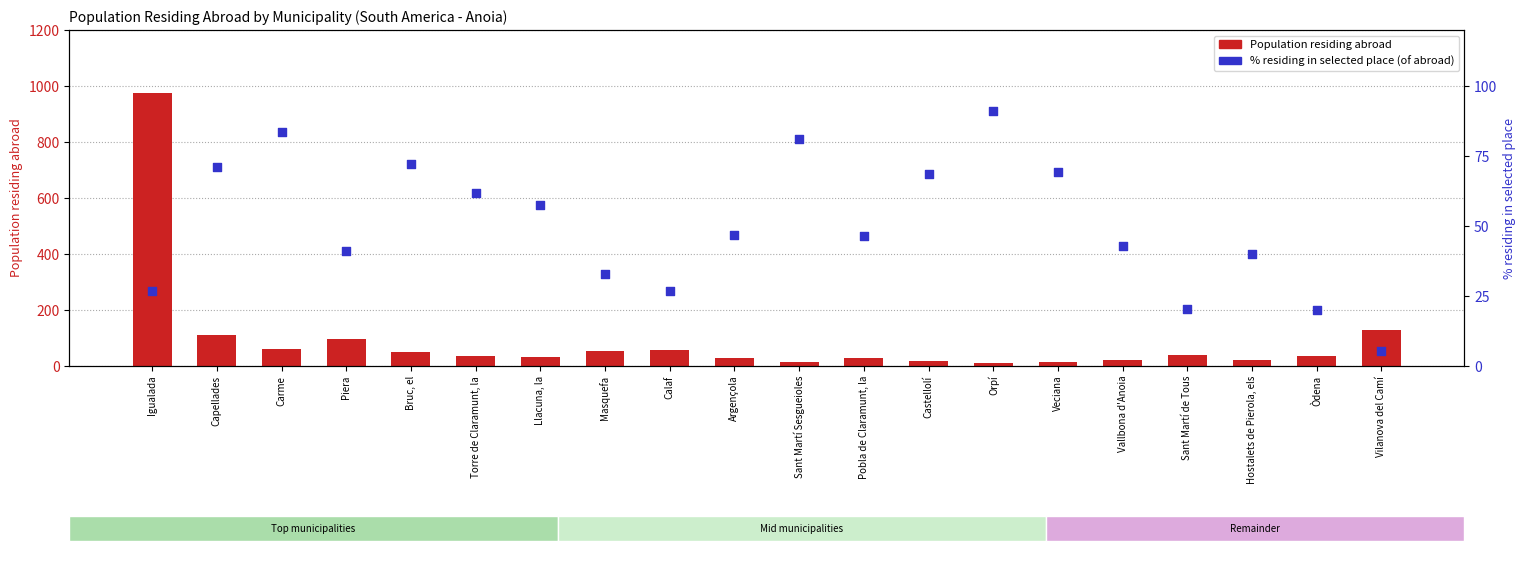

What is the total value across all series at Masquefa?

84.7